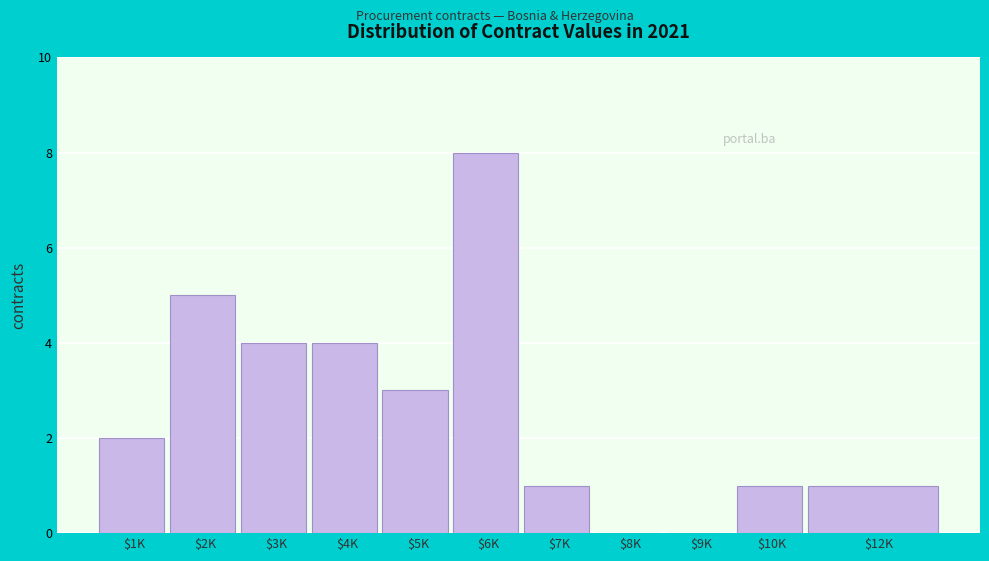

What is the maximum value shown in the chart?

8